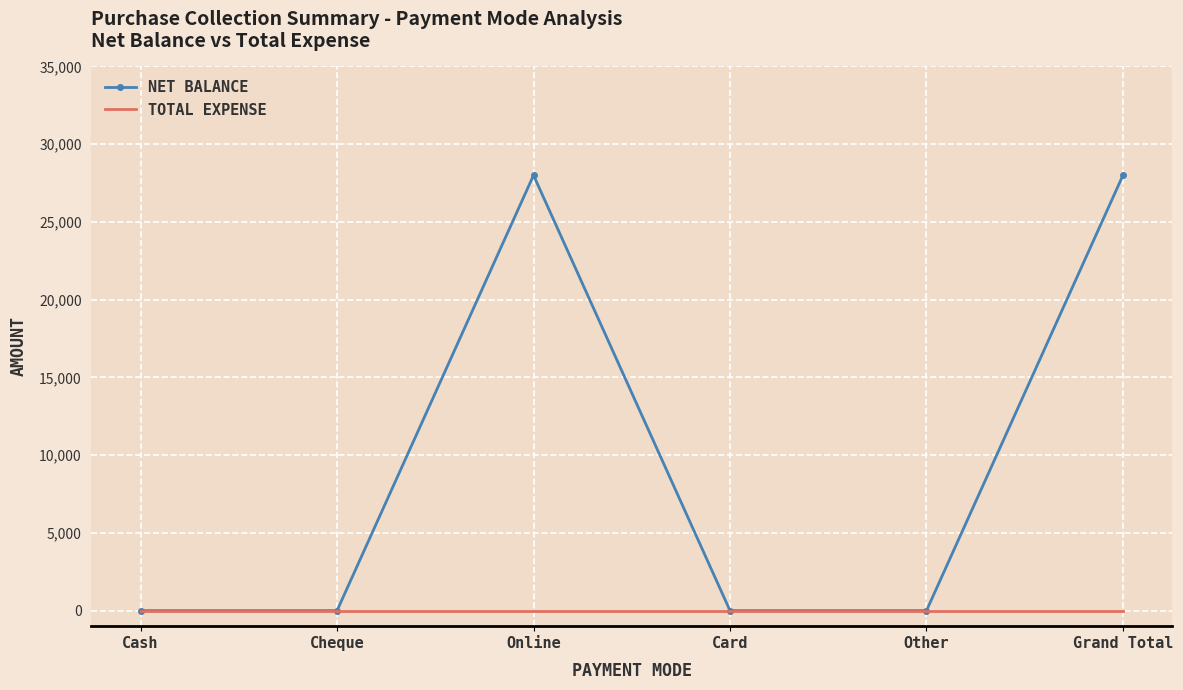

What is the difference between the highest and lowest values at Grand Total?

28000